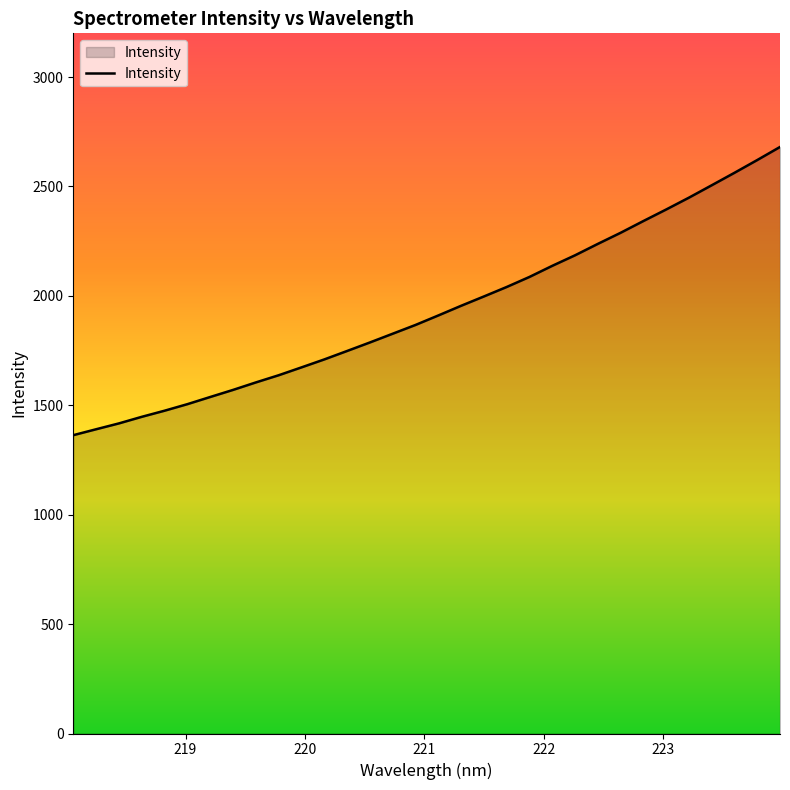

Count the number of values greater than 1910.

16